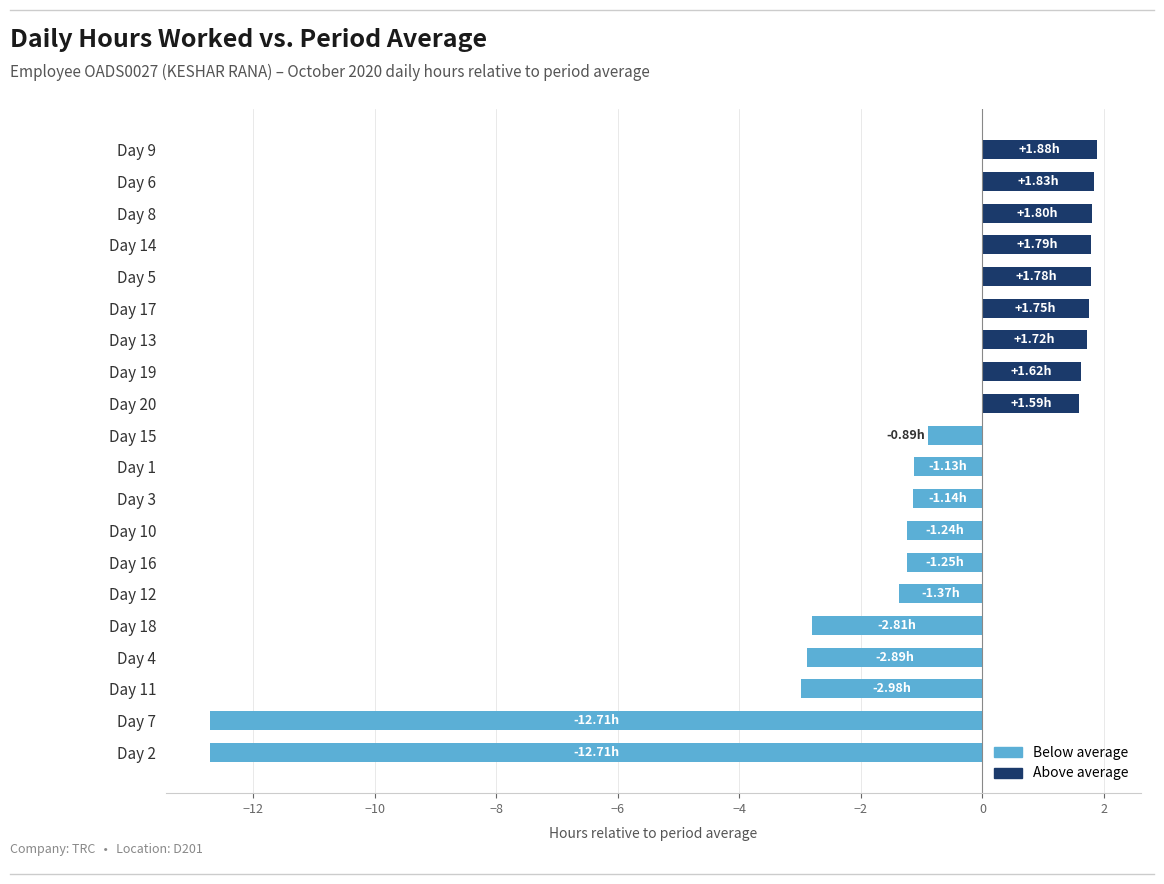

What is the difference between the second highest and minimum values?

14.5